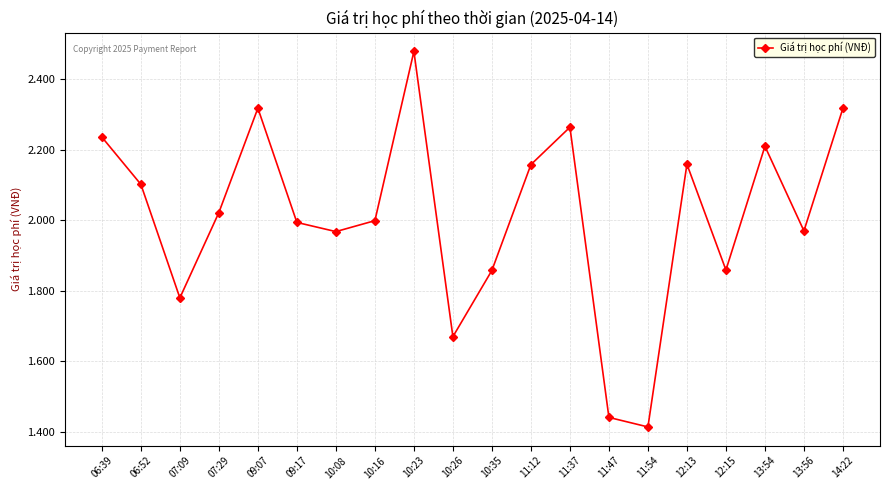

The value at 11:37 is 806571. True or false?

False